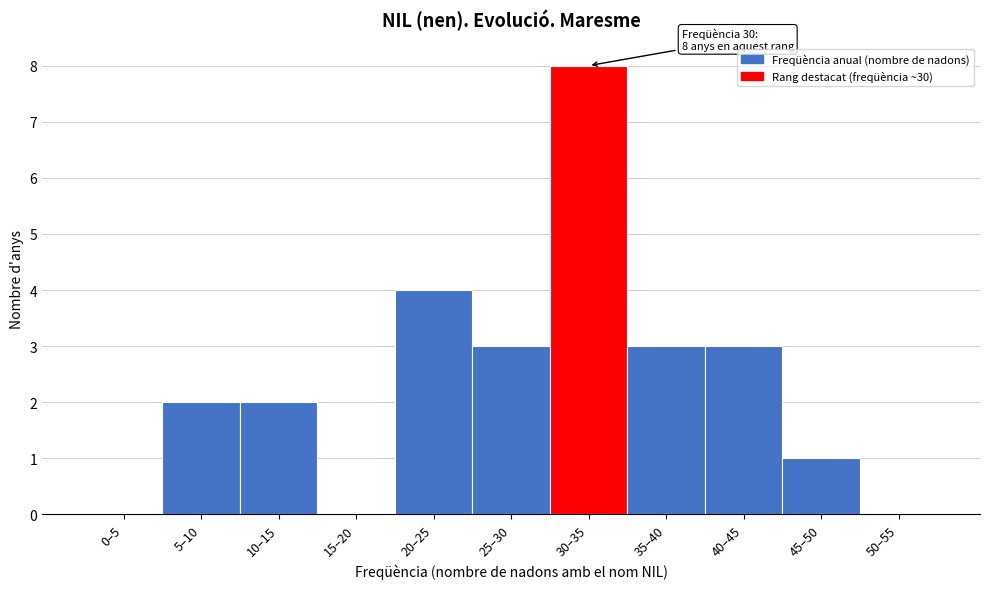

Reading left to right, extract all data points from this chart.

0–5=0	5–10=2	10–15=2	15–20=0	20–25=4	25–30=3	30–35=8	35–40=3	40–45=3	45–50=1	50–55=0